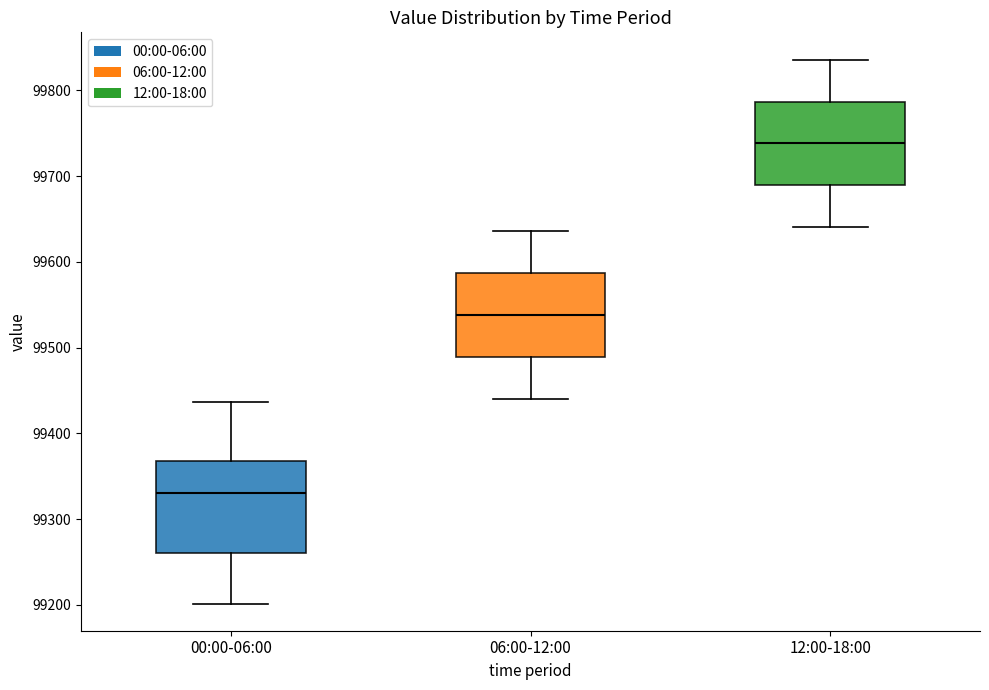

Reading left to right, read every box against the y-axis: the position of its median line, the range the box covers, and the ends of its whiskers. The values are not printed on the chart, so give them approximately, as read against the axis.

00:00-06:00: median 99330, box 99260 to 99370, whiskers 99200 to 99440
06:00-12:00: median 99540, box 99490 to 99590, whiskers 99440 to 99640
12:00-18:00: median 99740, box 99690 to 99790, whiskers 99640 to 99840